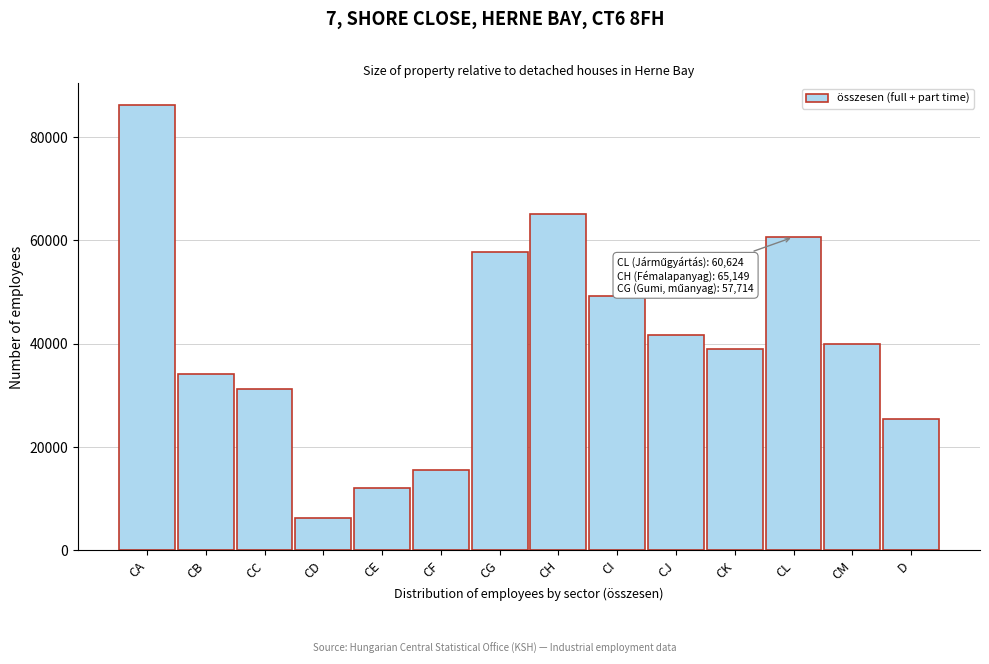

Reading right to left, extract all data points from this chart.

D=25369	CM=39964	CL=60624	CK=38880	CJ=41624	CI=49142	CH=65149	CG=57714	CF=15460	CE=12150	CD=6305	CC=31260	CB=34035	CA=86087